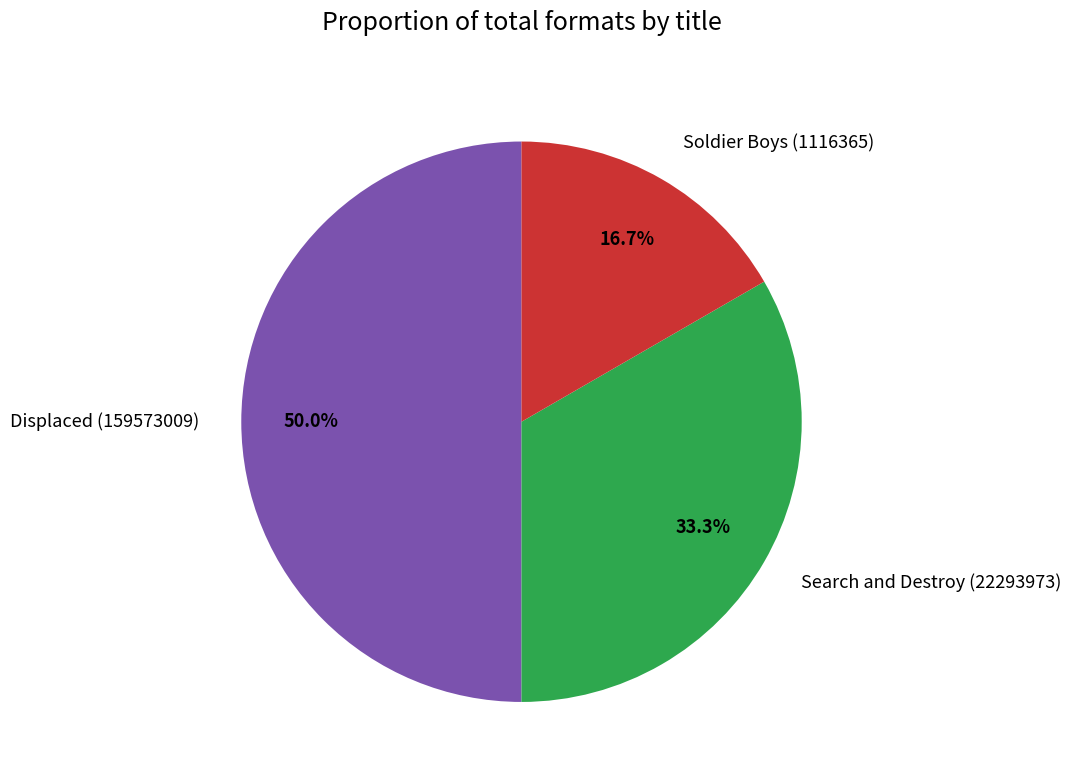

The Displaced (159573009) slice represents 50% of the pie. True or false?

True